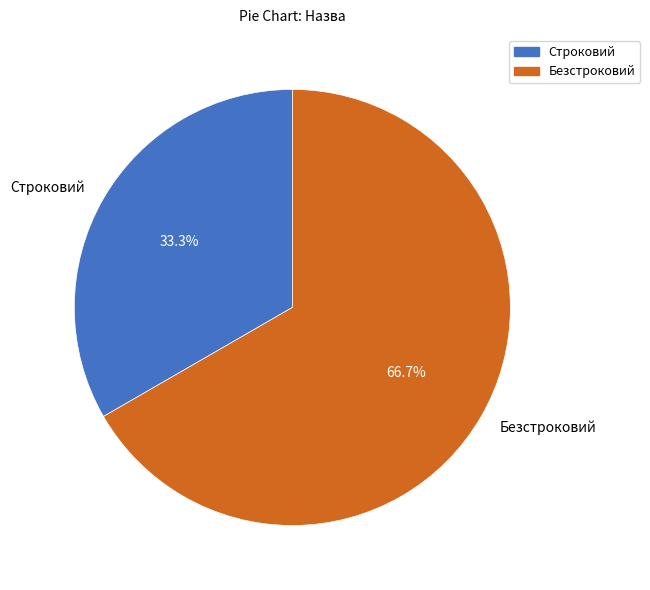

Does Безстроковий represent more than half of the total?

Yes